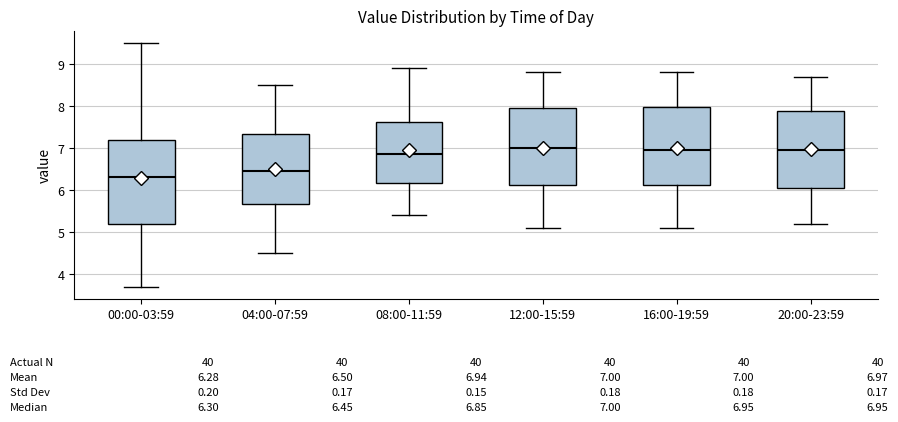

Which box is the tallest, from its lower edge to its upper edge?

00:00-03:59